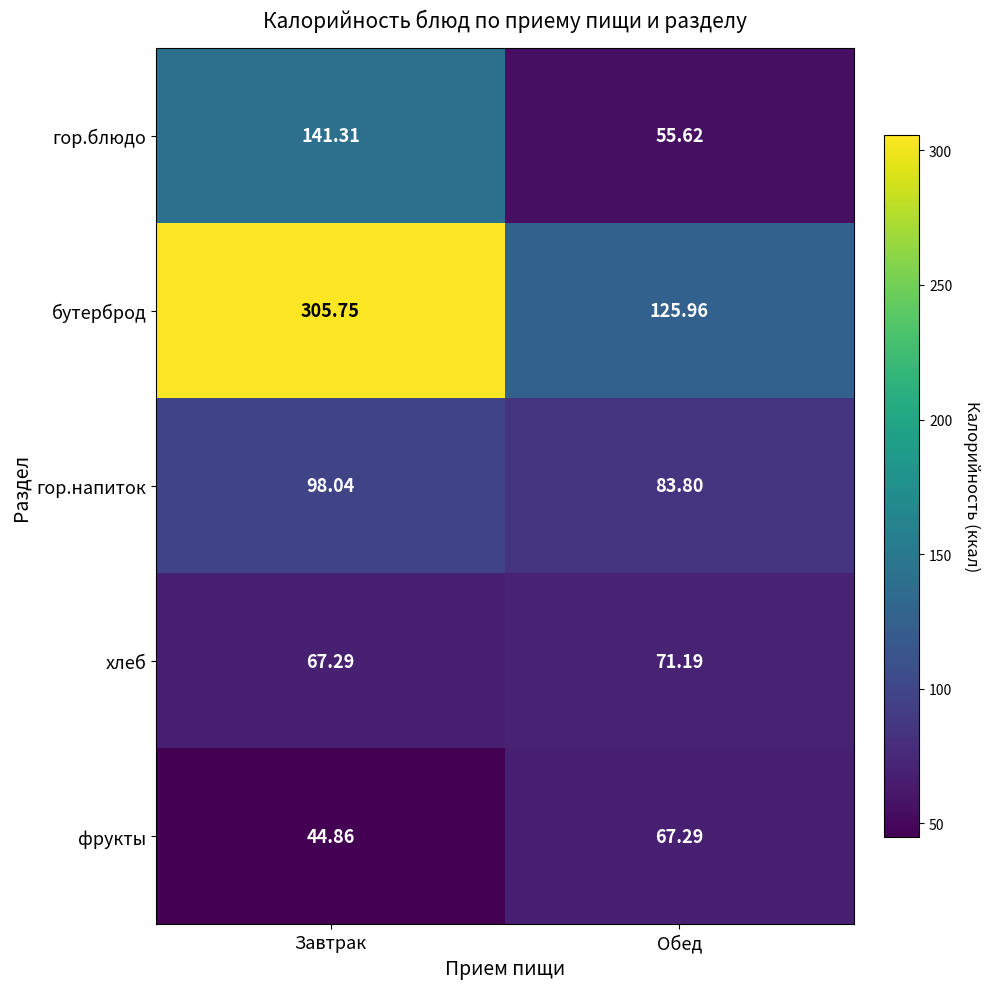

Between Завтрак and Обед, which series saw the biggest shift?

бутерброд